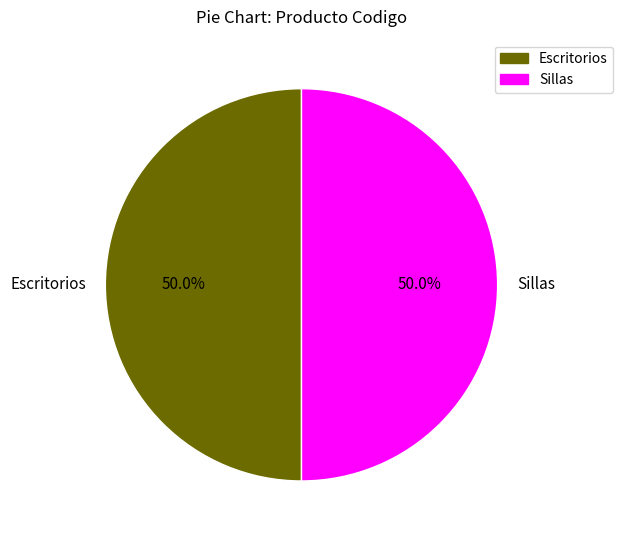

How many segments does this pie chart have?

2